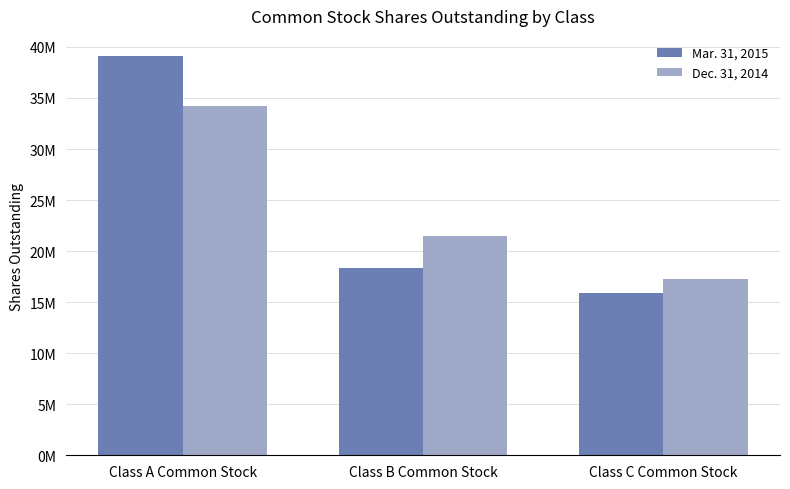

Does the chart contain any negative values?

No